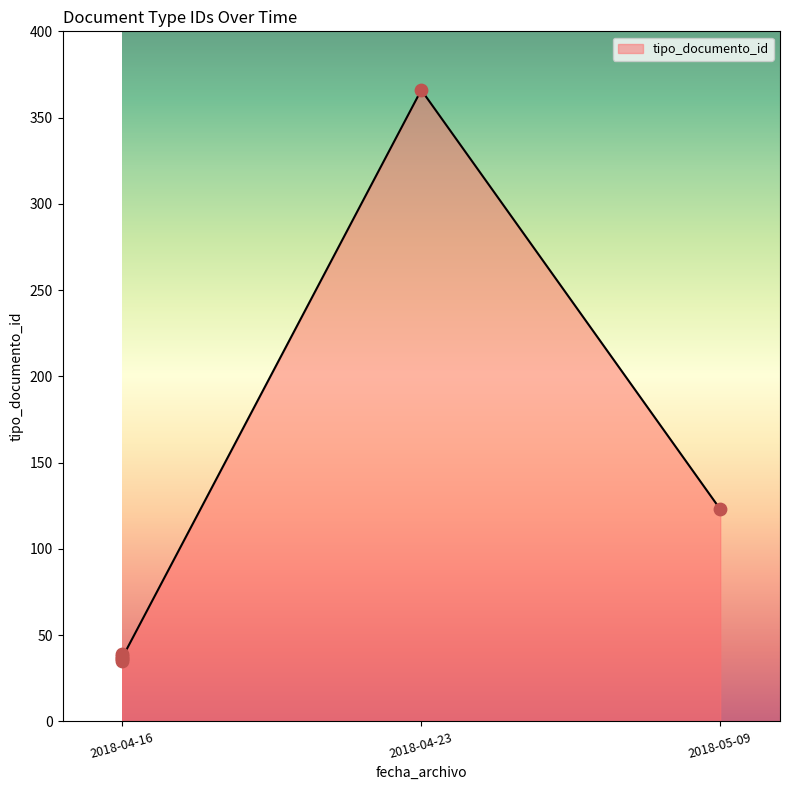

Between 2018-04-16 and 2018-04-16, which is larger?

2018-04-16